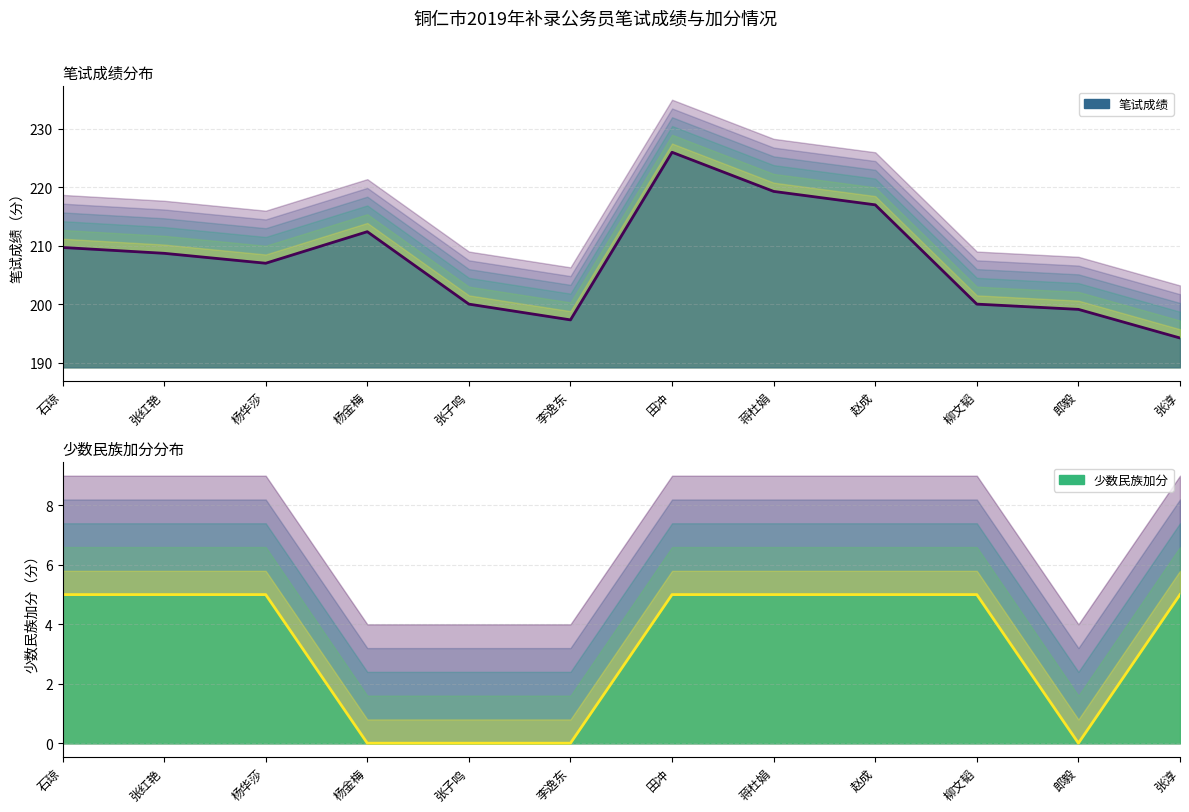

What is the label of the 12th point from the right?

石琼